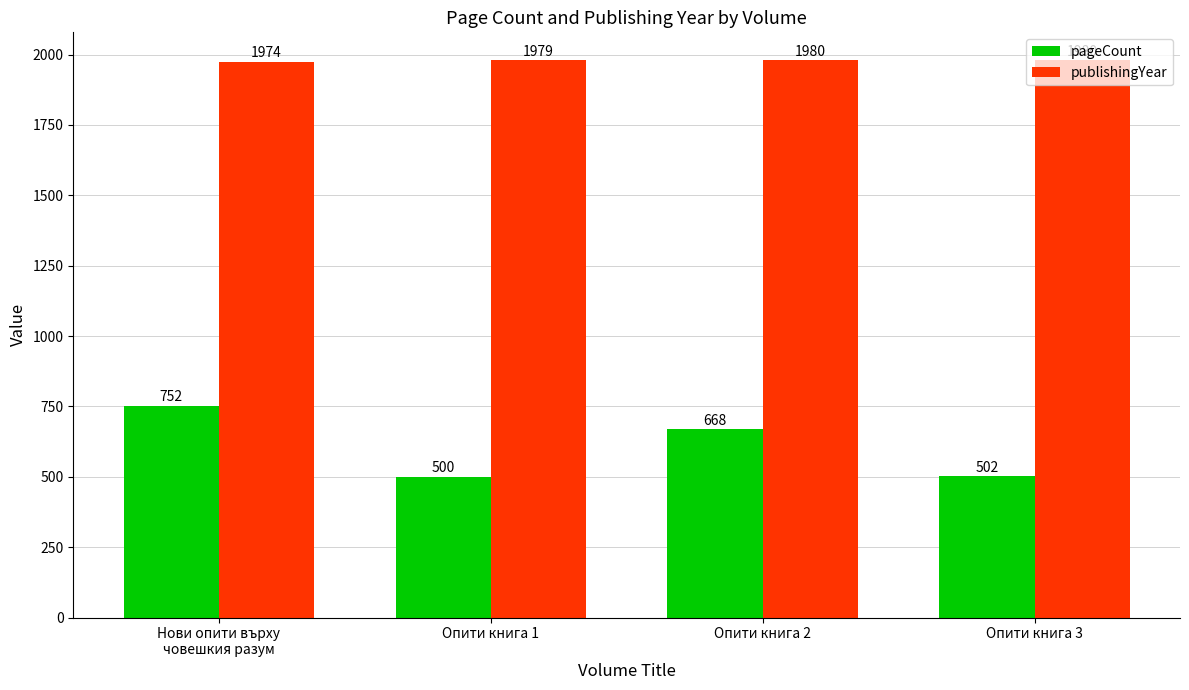

Which series changed the most between Опити книга 1 and Опити книга 2?

pageCount